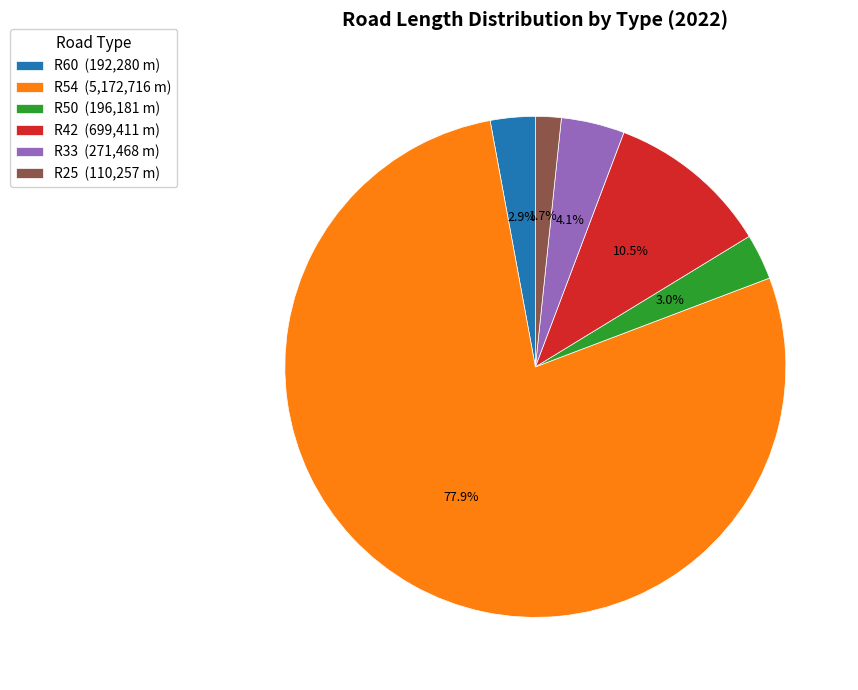

Does R33 (271,468 m) account for over 50% of the chart?

No